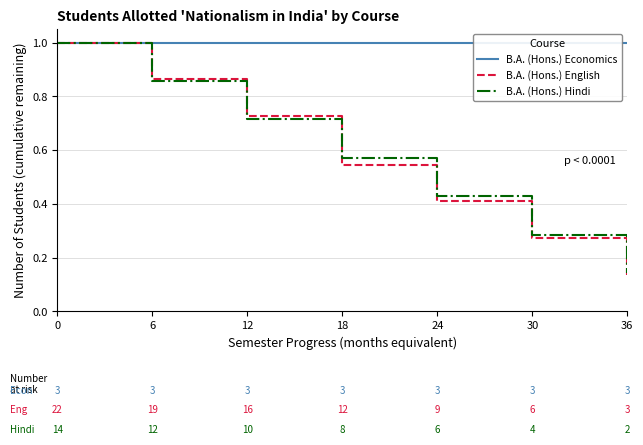

The B.A. (Hons.) Economics series shows 1.0 at 12. True or false?

True